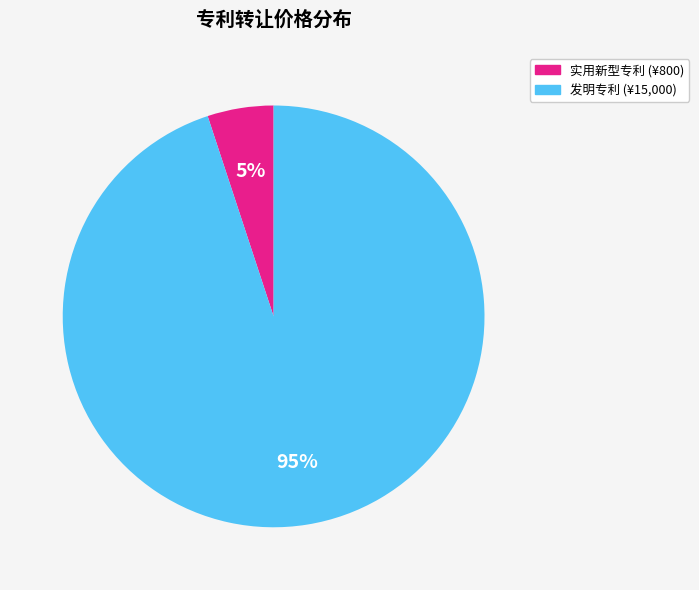

How many slices are in this pie chart?

2